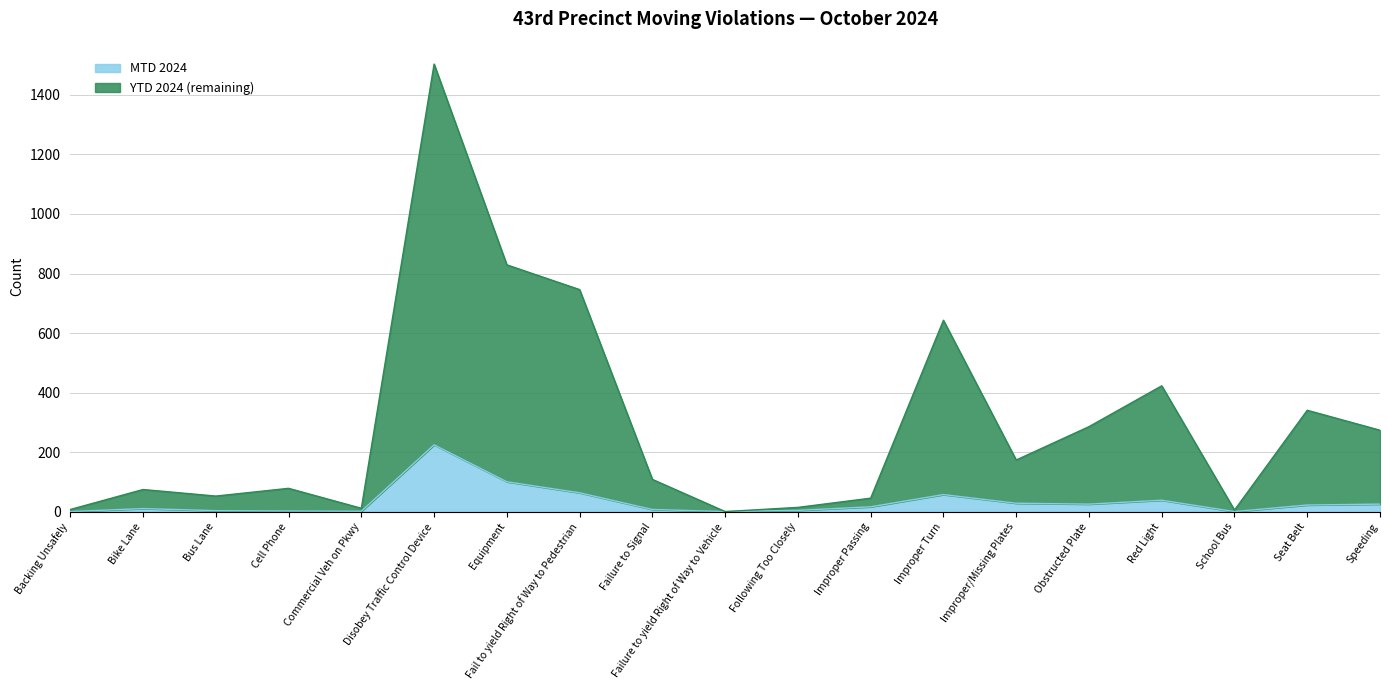

Where is the first local maximum for MTD 2024?

Bike Lane